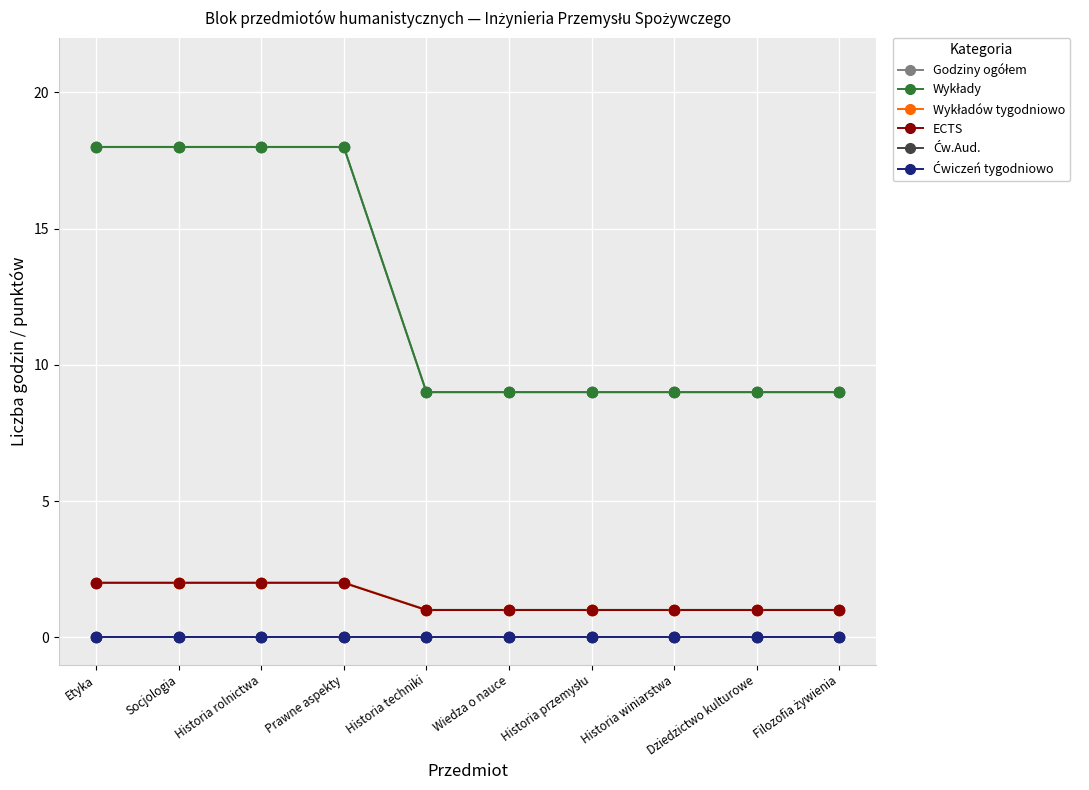

Which series has the widest spread of Y values?

Godziny ogółem